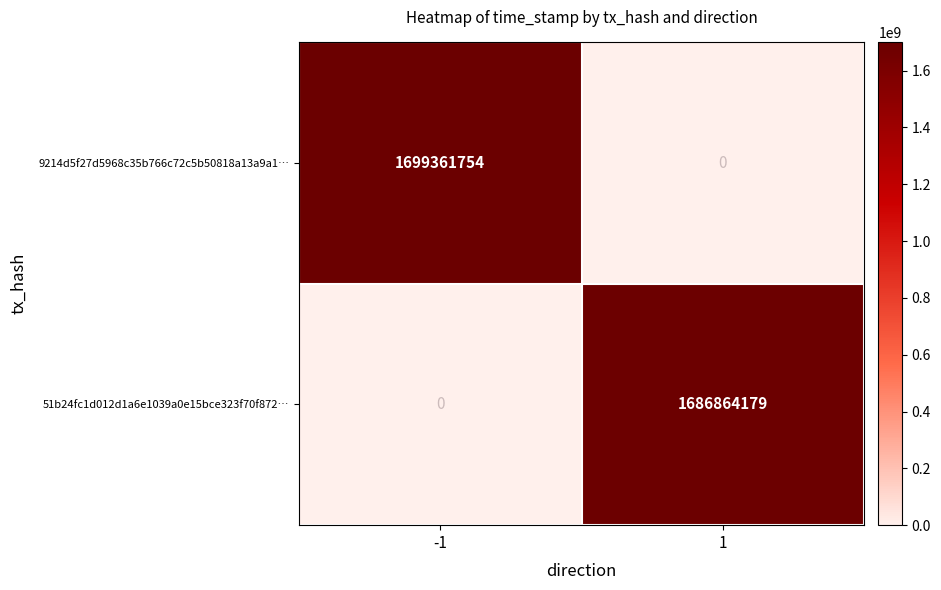

What is the difference between the 9214d5f27d5968c35b766c72c5b50818a13a9a1… values at -1 and 1?

1699361754